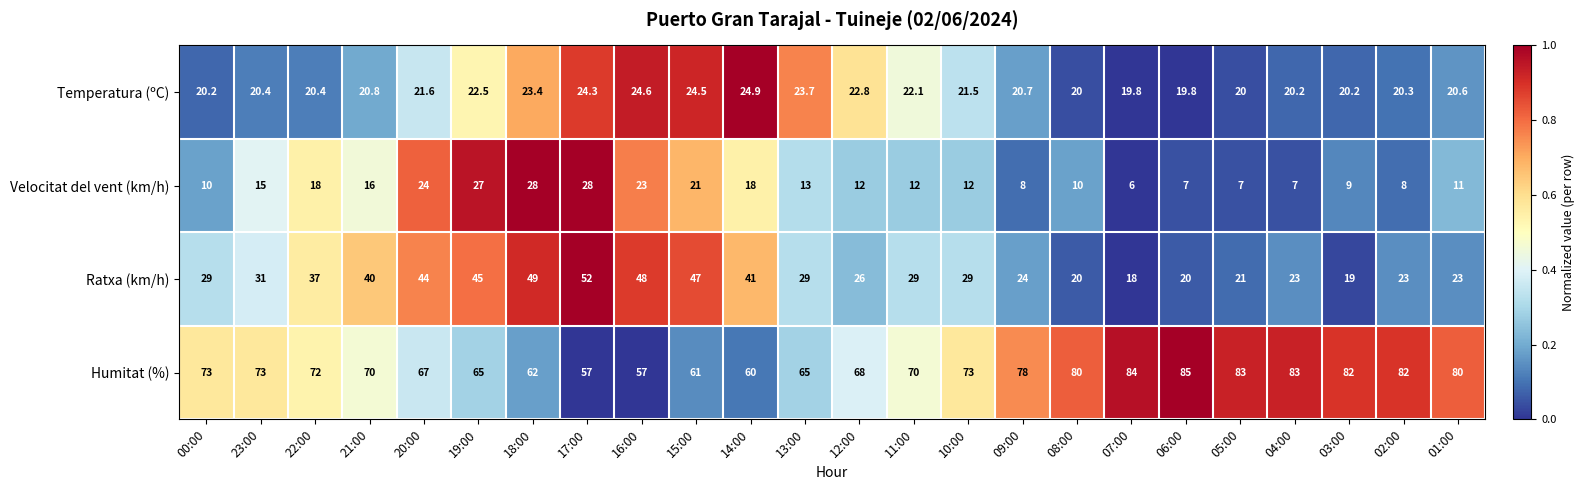

Which series has the largest range (max minus min)?

Ratxa (km/h)